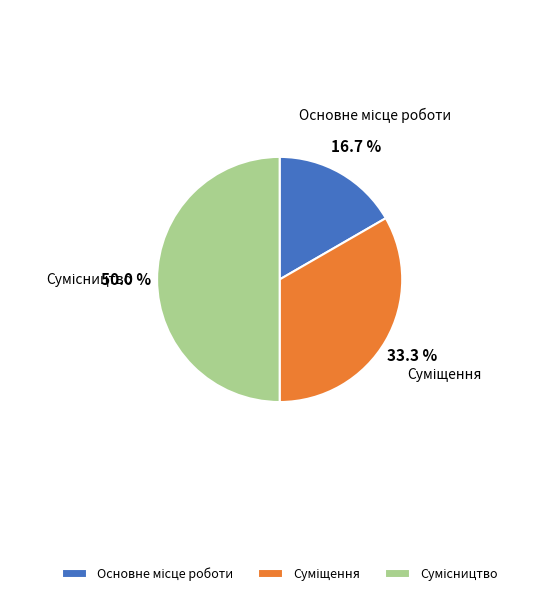

How many slices are in this pie chart?

3